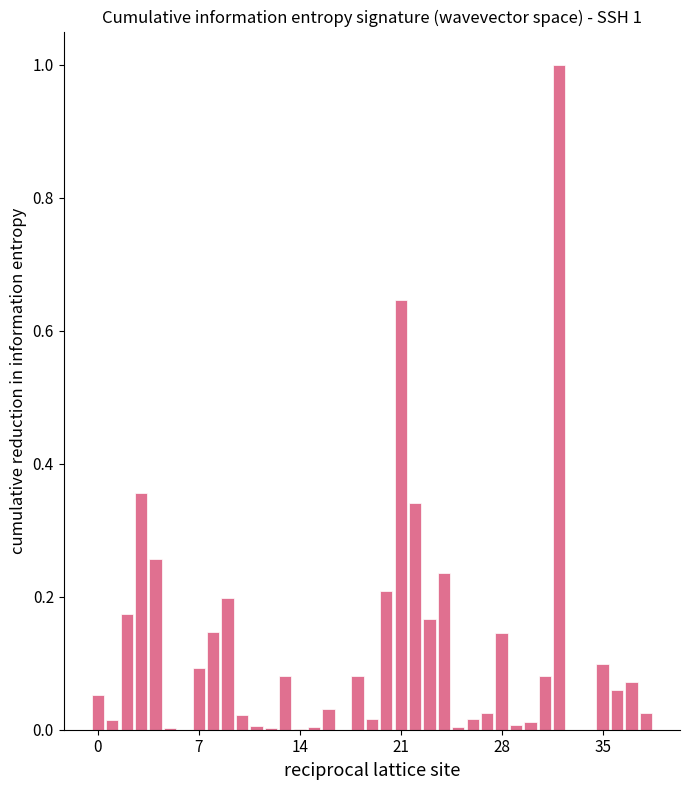

What is the maximum value shown in the chart?

1.0